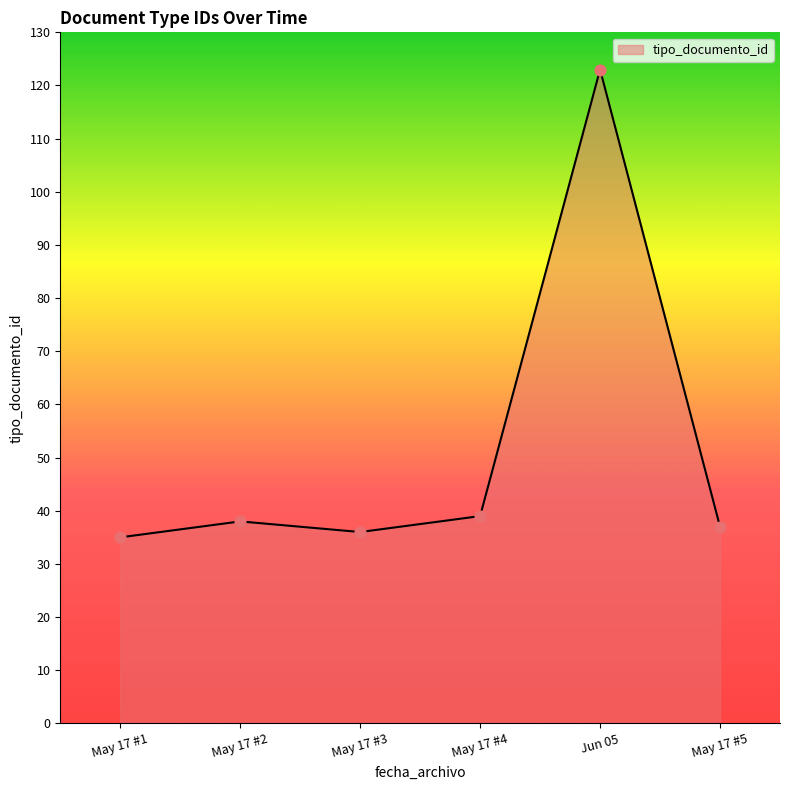

What is the ratio of the value at May 17 #5 to the value at May 17 #2?

1.0